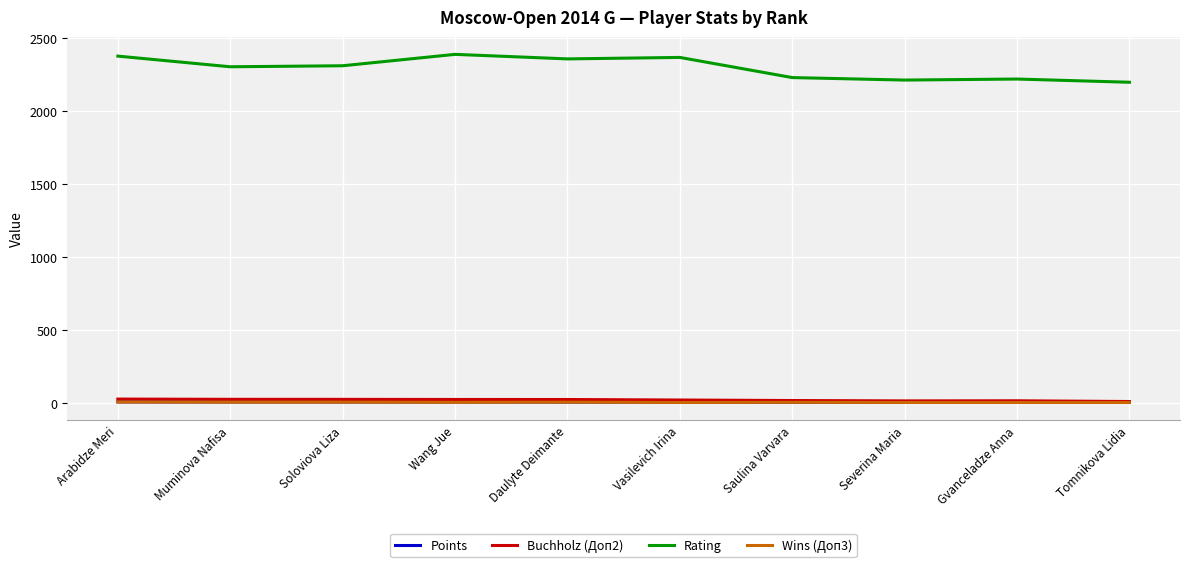

True or false: Points and Buchholz (Доп2) intersect in this chart.

False